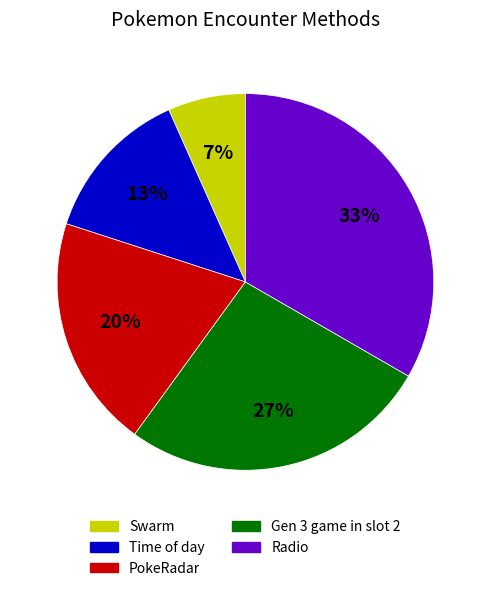

What is the ratio of the value at Gen 3 game in slot 2 to the value at Radio?

0.8